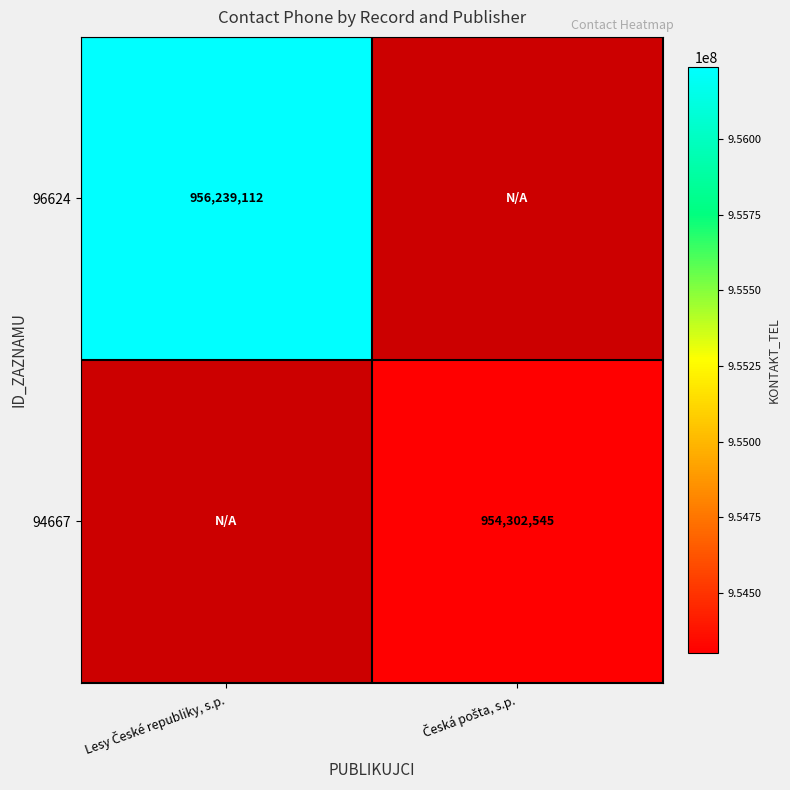

What is the maximum value shown in the chart?

956239112.0